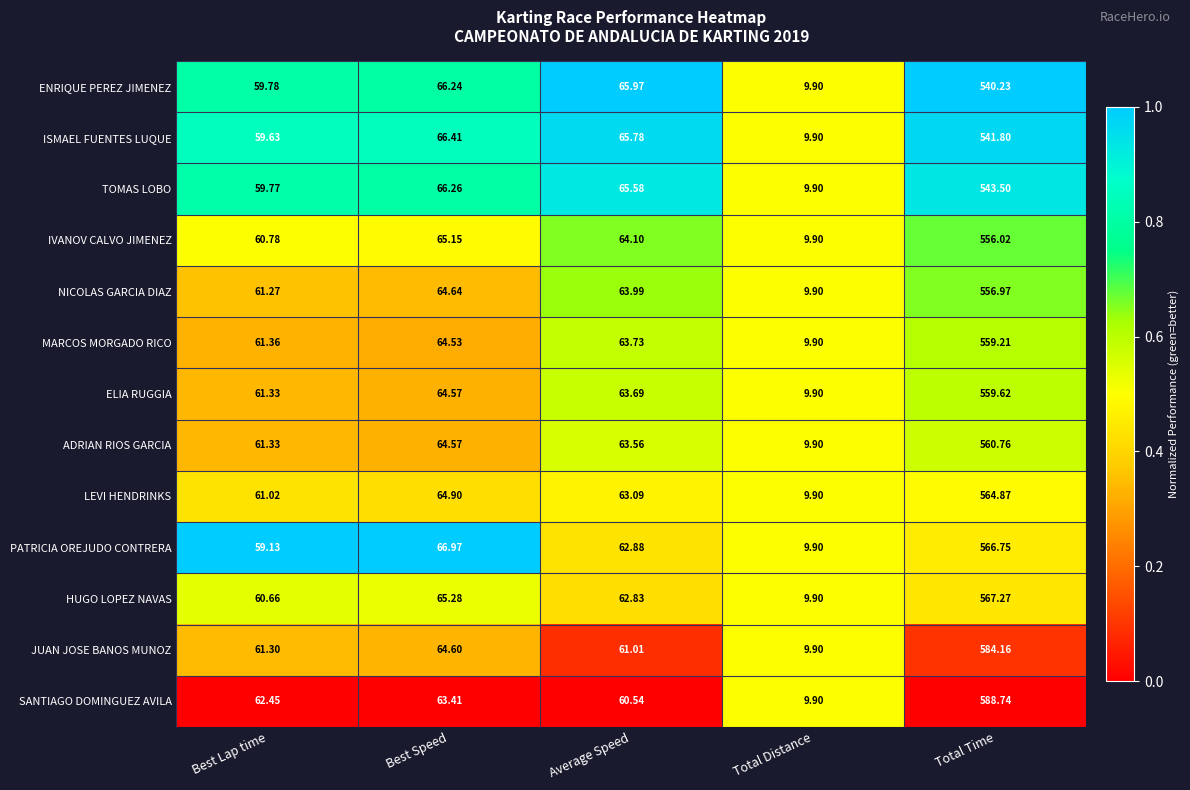

Rank the categories by ENRIQUE PEREZ JIMENEZ value from highest to lowest.

Total Time, Best Speed, Average Speed, Best Lap time, Total Distance